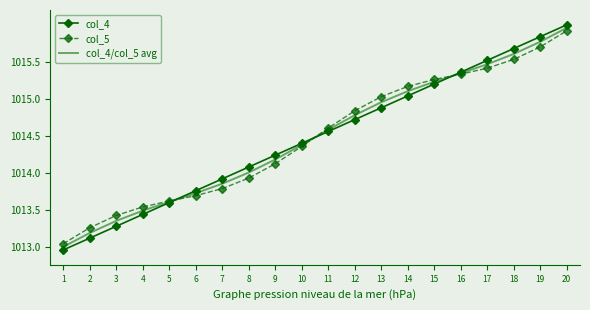

True or false: col_4 has a value of 434.9 at 11.

False